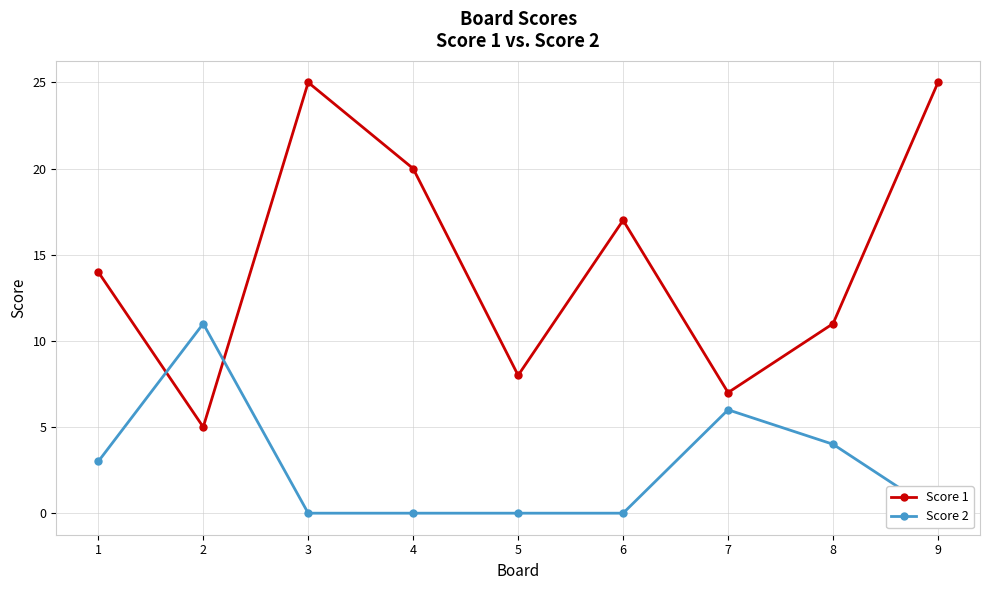

How many times do Score 1 and Score 2 cross each other?

2